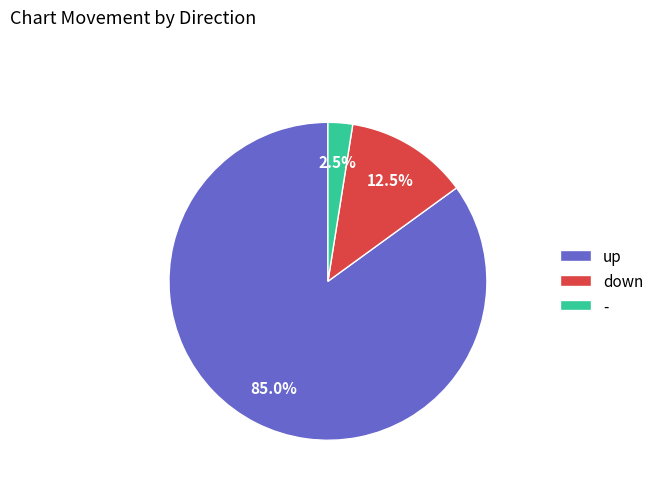

To the nearest percent, what is the difference between the largest and smallest slice percentages?

82%